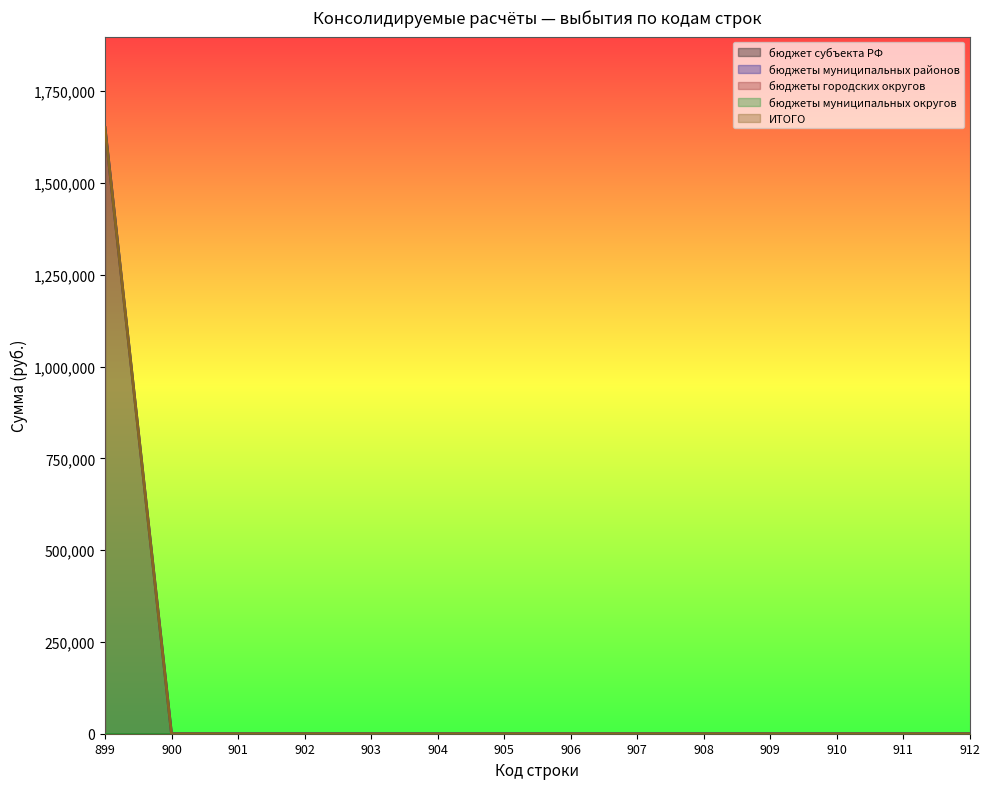

True or false: бюджет субъекта РФ has a value of 0.0 at 900.

True